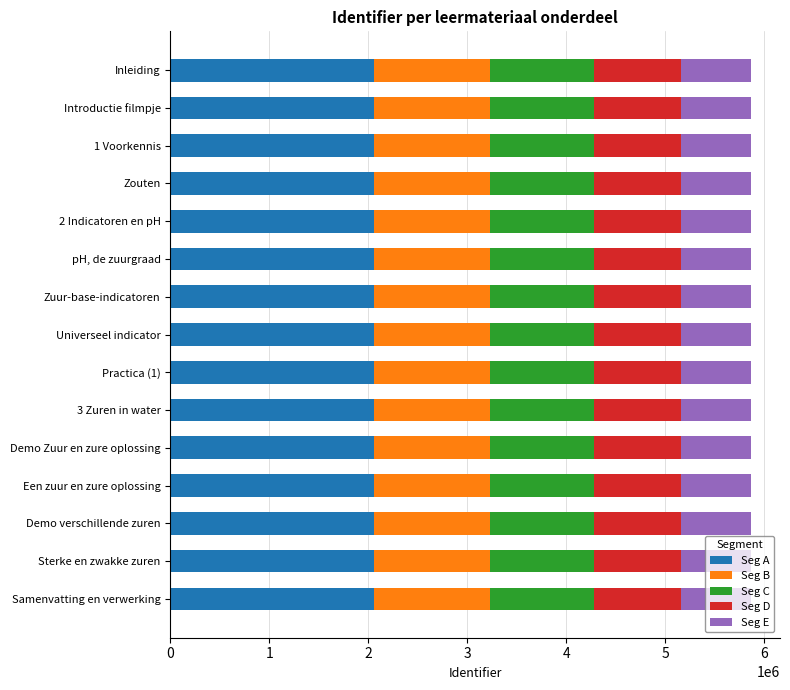

How many data points does each series have?

15